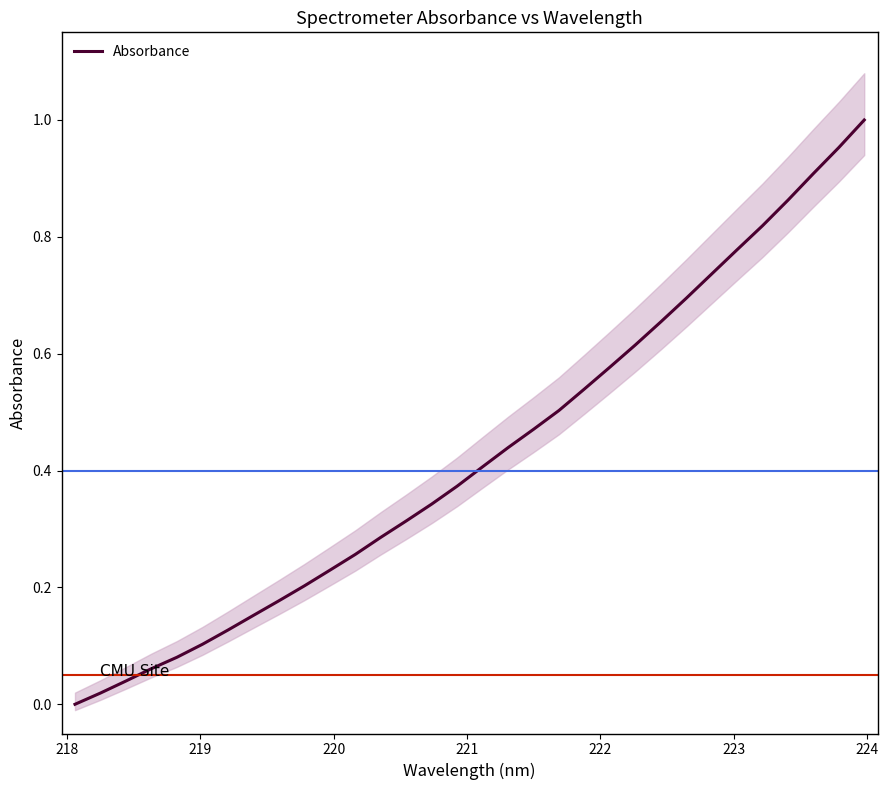

Reading left to right, transcribe all the data shown in this chart.

0.0	0.0	0.0	0.1	0.1	0.1	0.1	0.2	0.2	0.2	0.2	0.3	0.3	0.3	0.3	0.4	0.4	0.4	0.5	0.5	0.5	0.6	0.6	0.7	0.7	0.7	0.8	0.8	0.9	0.9	1.0	1.0